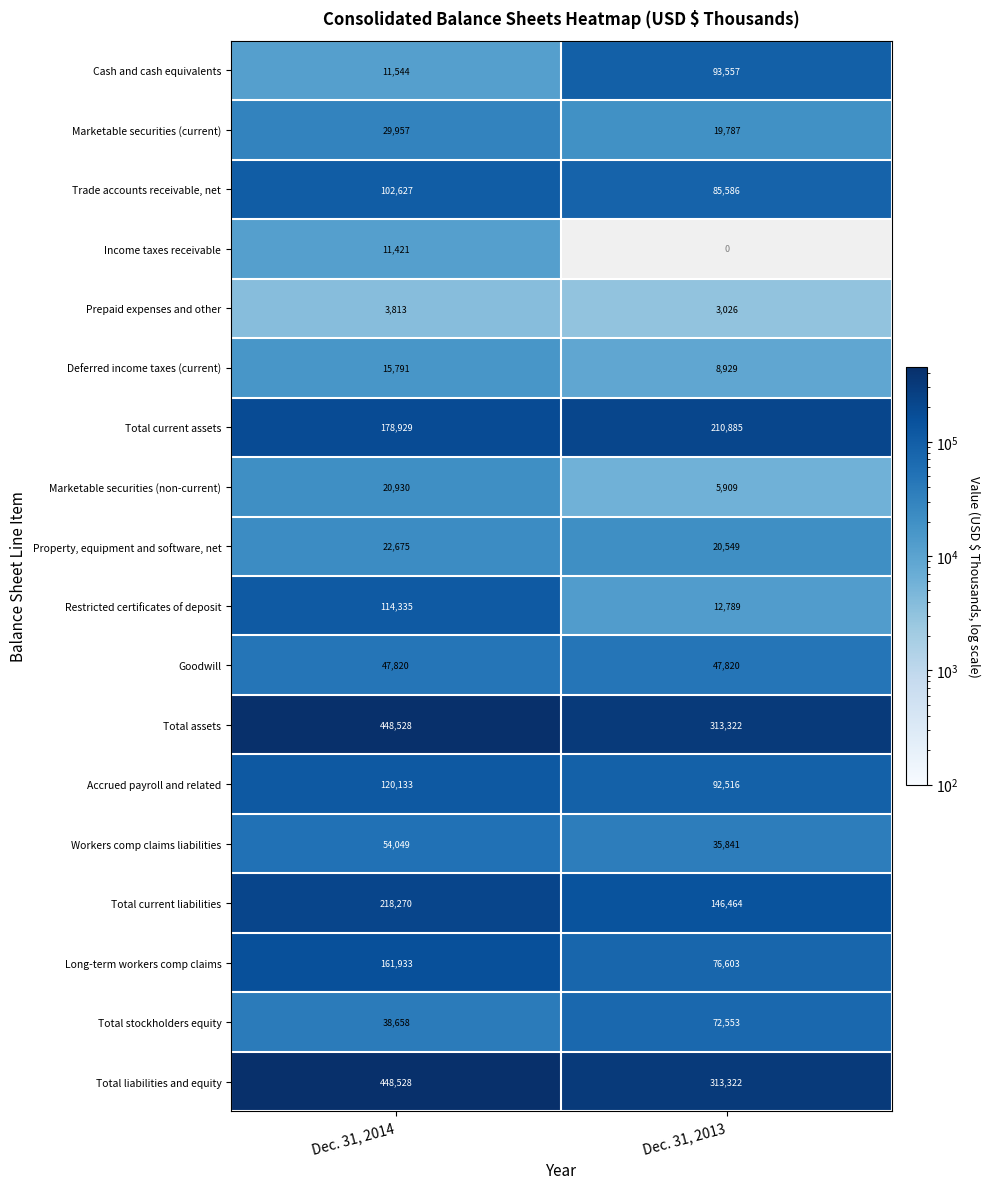

How many Deferred income taxes (current) values are between 8929 and 15791?

2